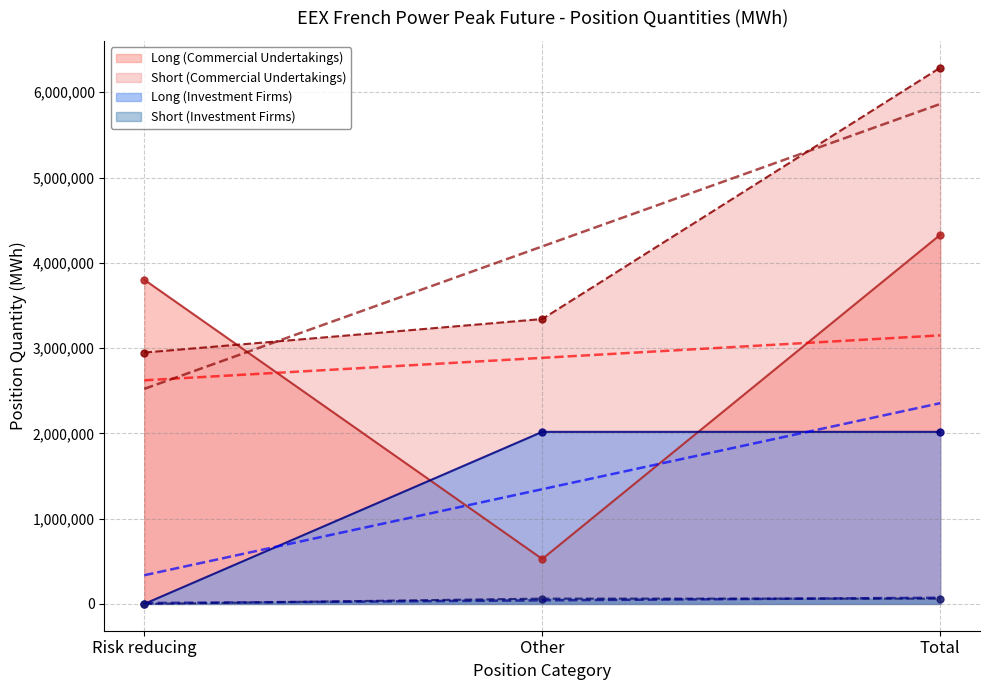

What is the label of the 1st point from the left?

Risk reducing